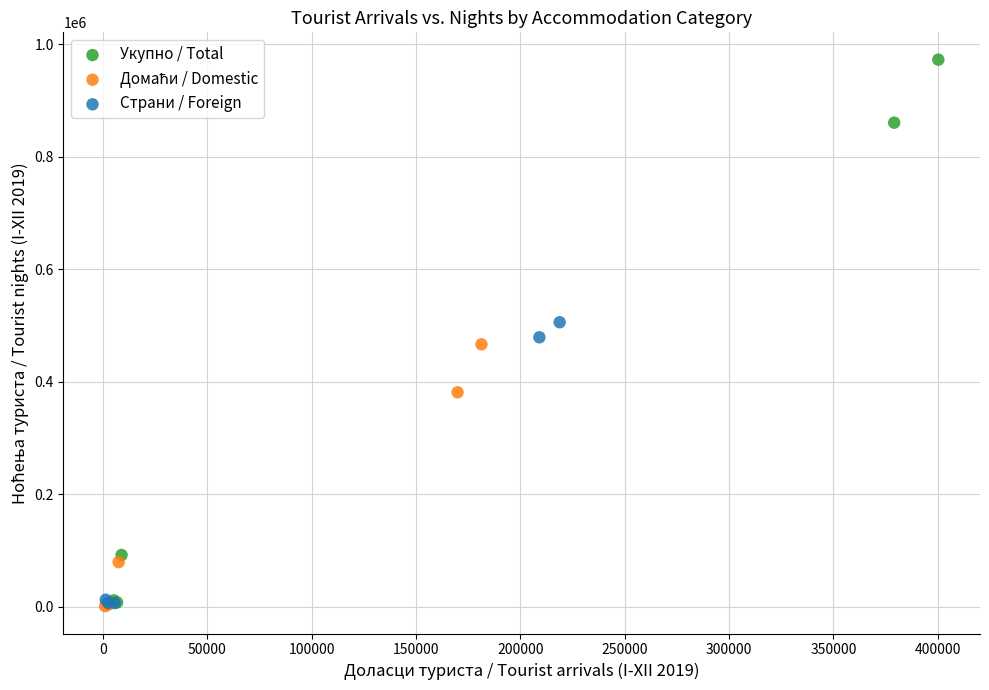

Which series has the widest spread of Y values?

Укупно / Total